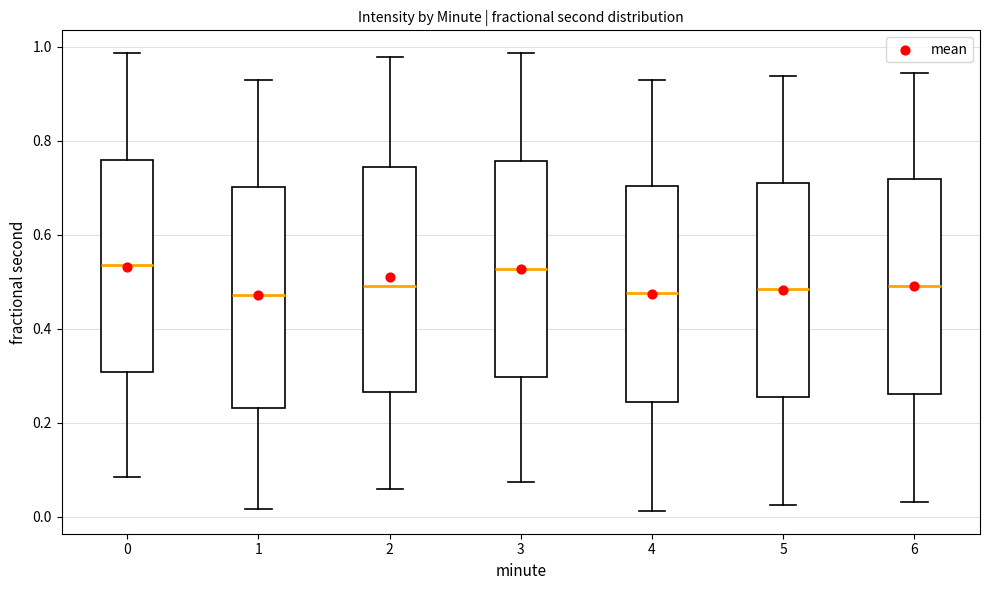

Reading left to right, read every box against the y-axis: the position of its median line, the range the box covers, and the ends of its whiskers. The values are not printed on the chart, so give them approximately, as read against the axis.

0: median 0.54, box 0.30 to 0.76, whiskers 0.08 to 0.98
1: median 0.48, box 0.24 to 0.70, whiskers 0.02 to 0.92
2: median 0.50, box 0.26 to 0.74, whiskers 0.06 to 0.98
3: median 0.52, box 0.30 to 0.76, whiskers 0.08 to 0.98
4: median 0.48, box 0.24 to 0.70, whiskers 0.02 to 0.92
5: median 0.48, box 0.26 to 0.72, whiskers 0.02 to 0.94
6: median 0.50, box 0.26 to 0.72, whiskers 0.04 to 0.94